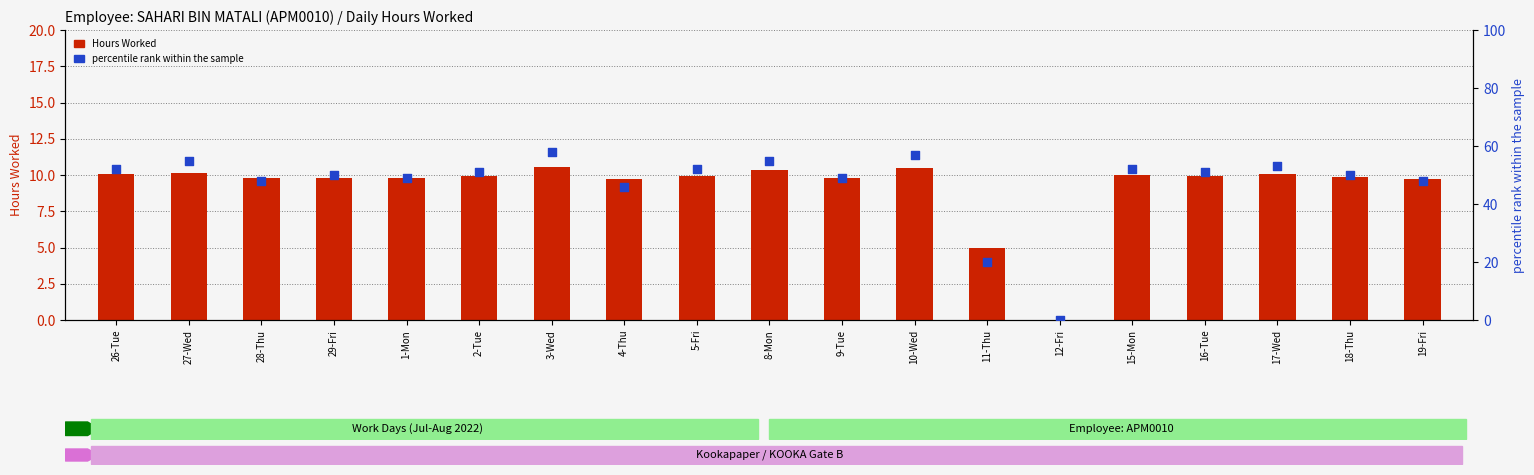

Which series has the largest total across all categories?

percentile rank within the sample